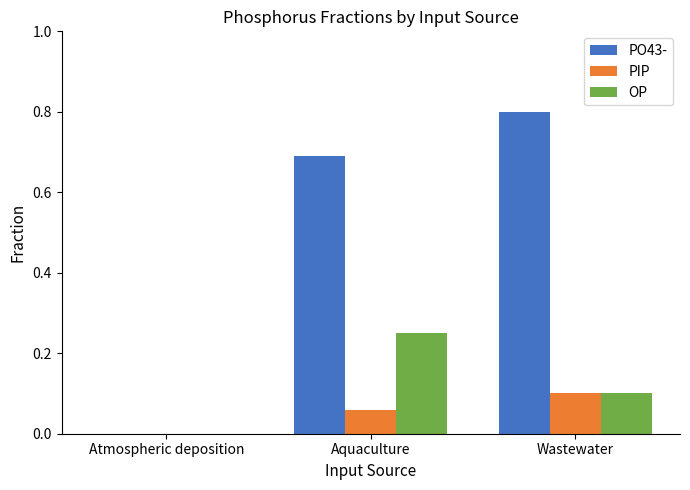

Which series has the largest total across all categories?

PO43-